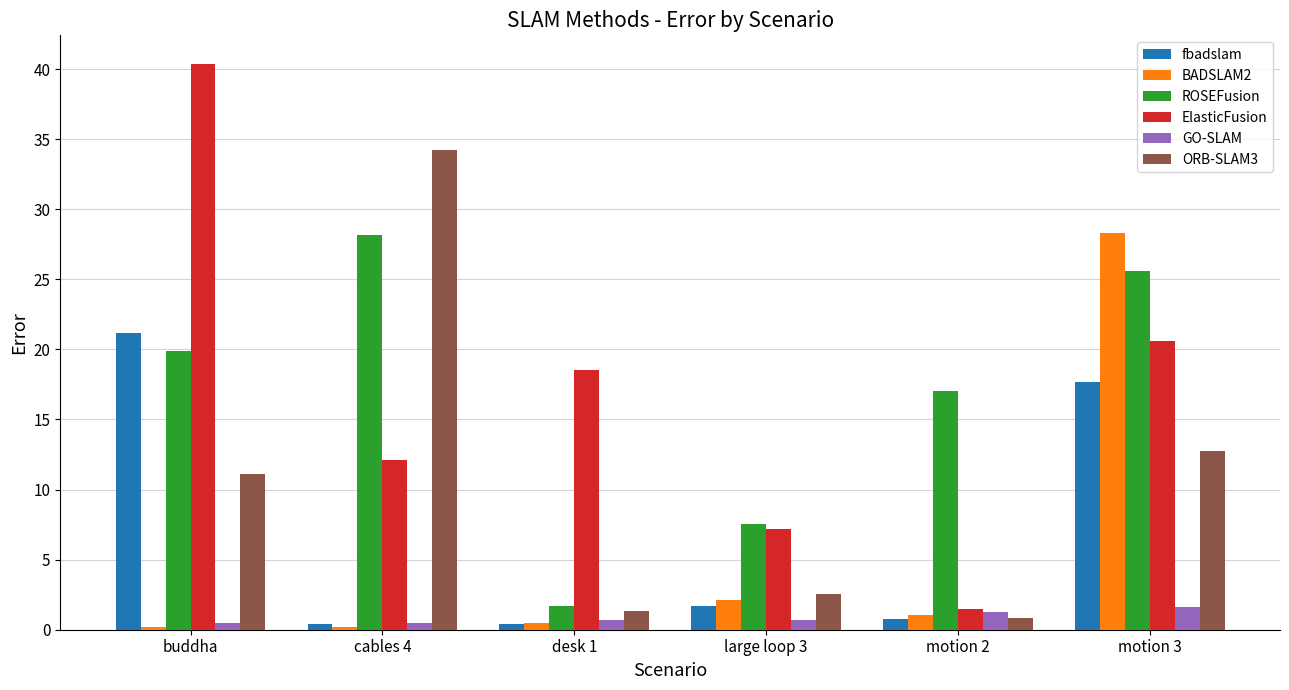

The ROSEFusion series shows 7.5 at large loop 3. True or false?

True